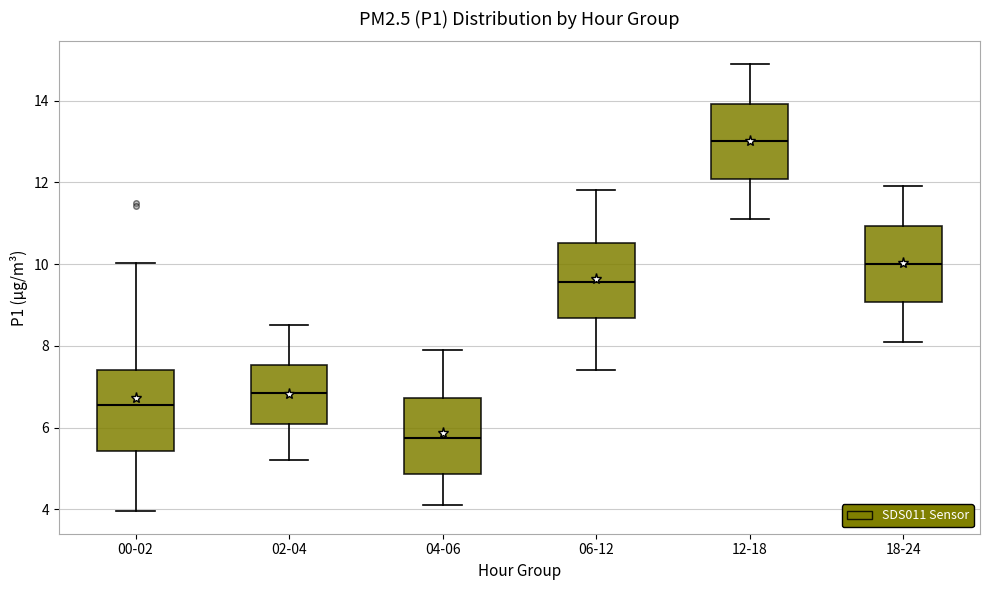

Reading left to right, read every box against the y-axis: the position of its median line, the range the box covers, and the ends of its whiskers. The values are not printed on the chart, so give them approximately, as read against the axis.

00-02: median 6.6, box 5.4 to 7.4, whiskers 4.0 to 10.0
02-04: median 6.8, box 6.0 to 7.6, whiskers 5.2 to 8.6
04-06: median 5.8, box 4.8 to 6.8, whiskers 4.2 to 8.0
06-12: median 9.6, box 8.6 to 10.6, whiskers 7.4 to 11.8
12-18: median 13.0, box 12.0 to 14.0, whiskers 11.2 to 15.0
18-24: median 10.0, box 9.0 to 11.0, whiskers 8.2 to 12.0